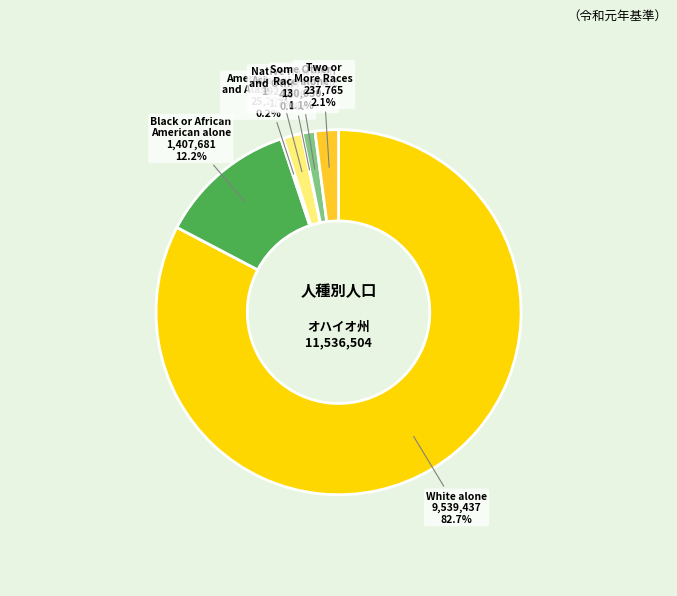

Do Asian alone and White alone together represent more than half of the pie?

Yes